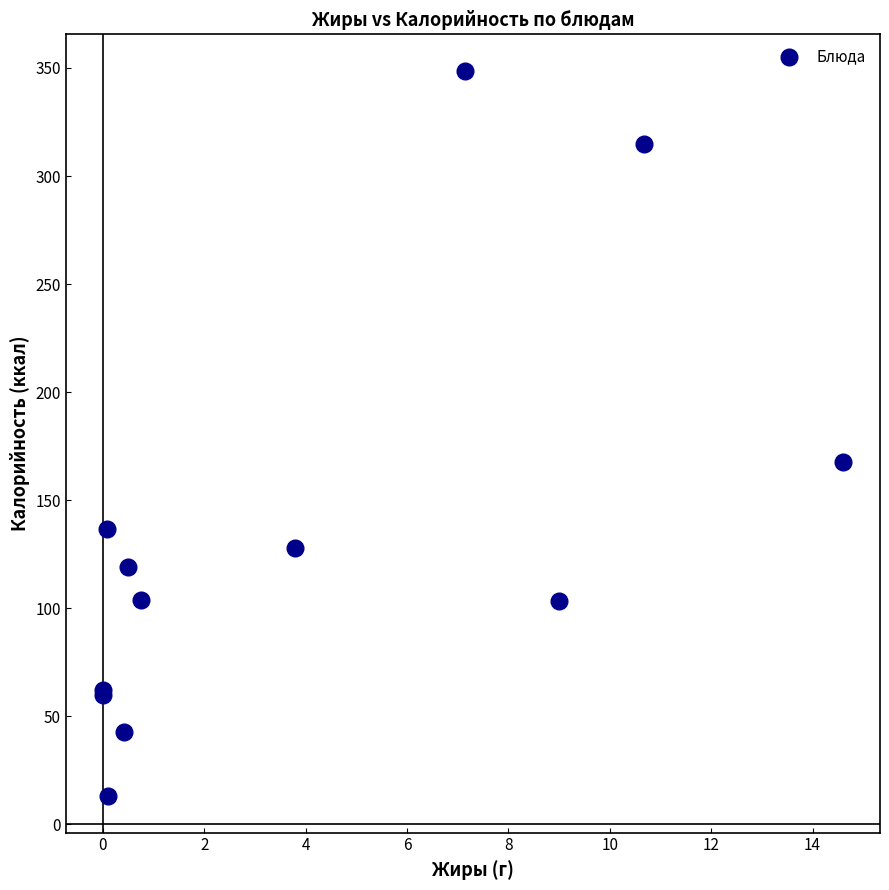

What Y value in the scatter plot is closest to 180?

167.5